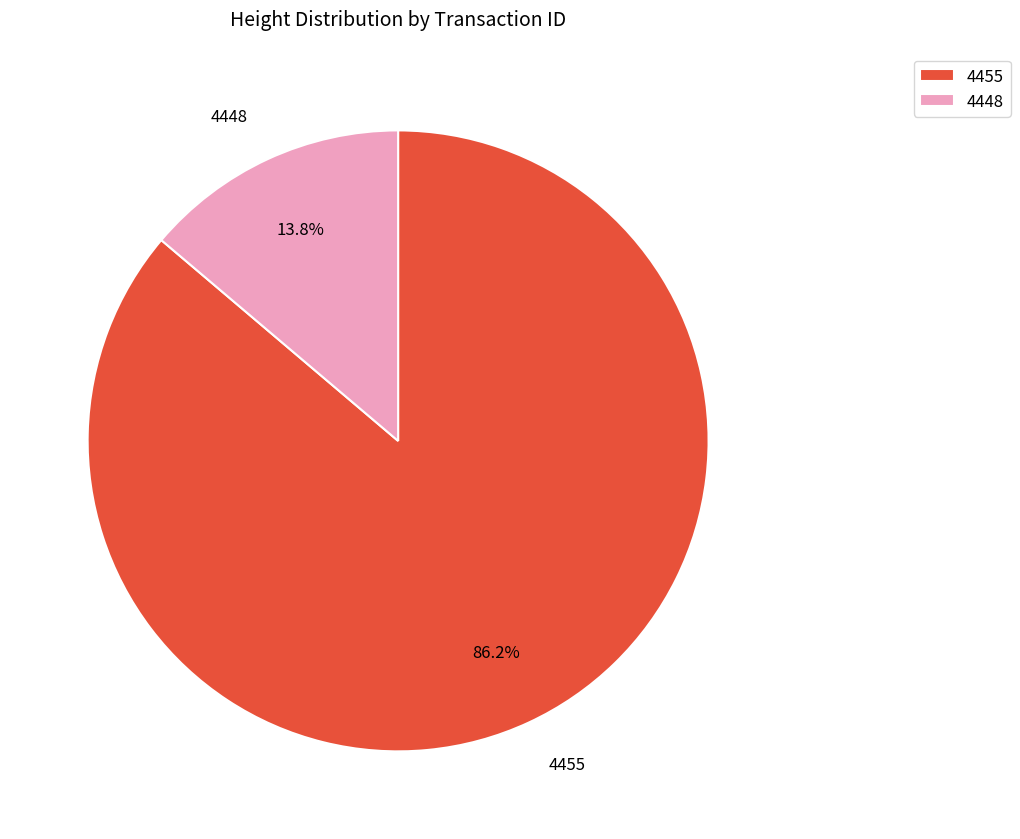

Is there a majority slice in this chart?

Yes